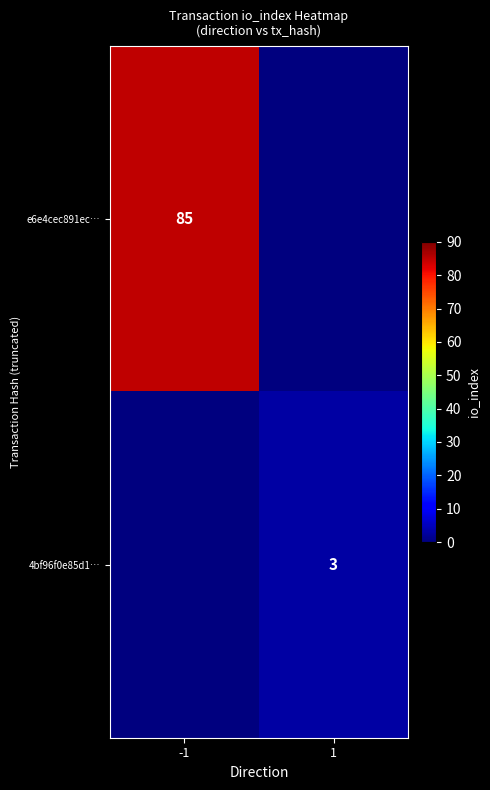

At which category is the sum across all series the highest?

-1